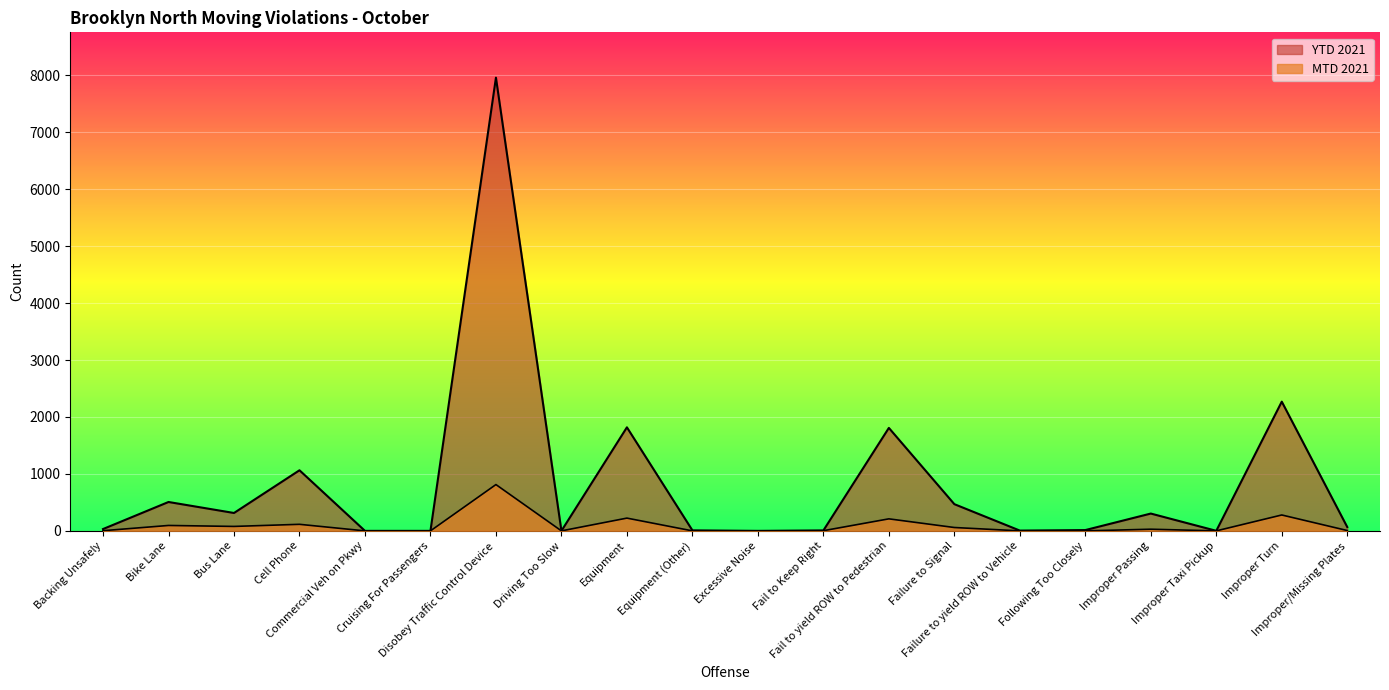

What is the maximum value shown in the chart?

7958